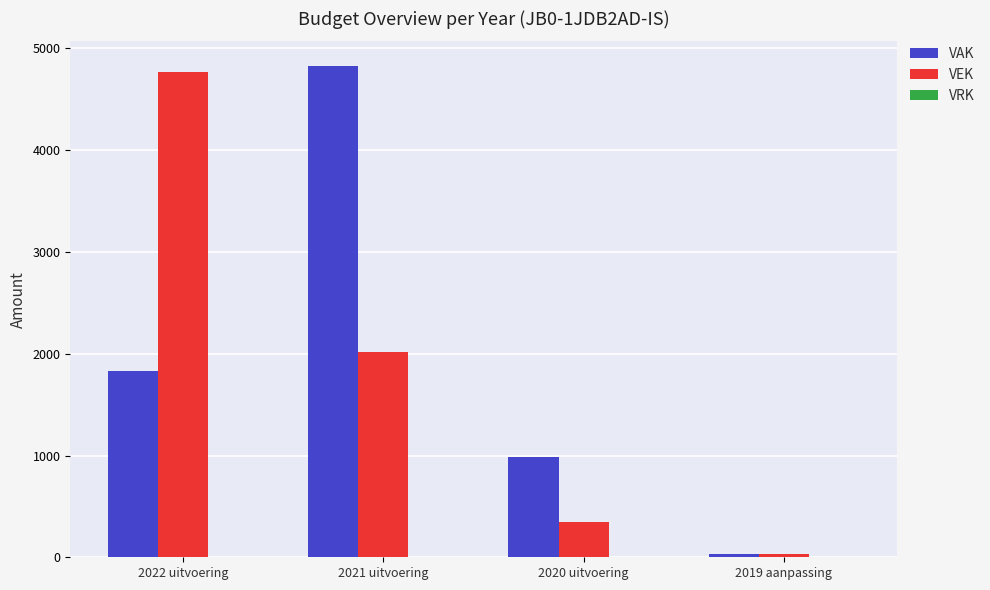

True or false: VEK has a value of 4772 at 2022 uitvoering.

True